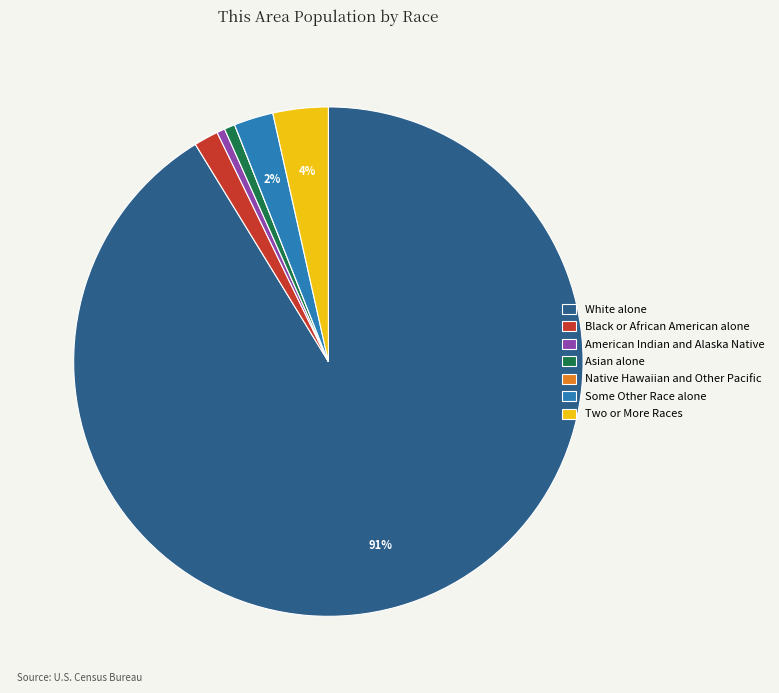

Between American Indian and Alaska Native and Some Other Race alone, which is larger?

Some Other Race alone